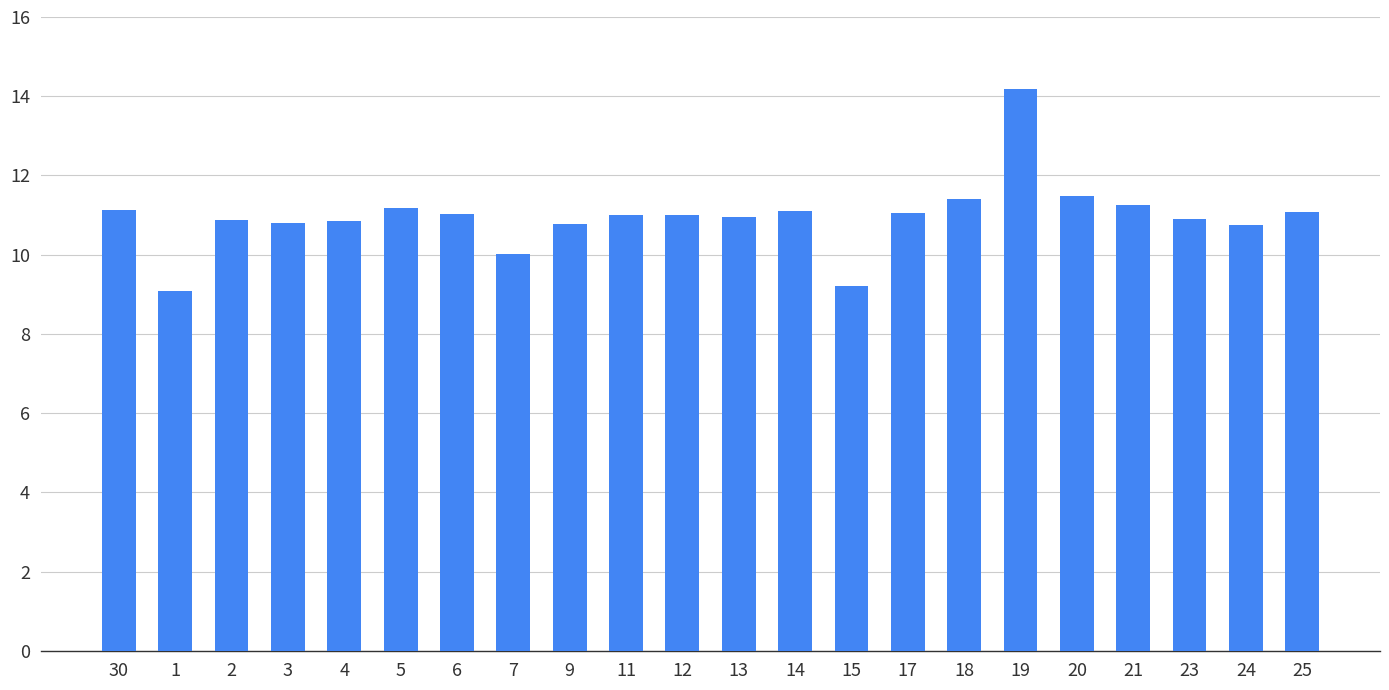

What is the value of the 13th bar from the left?

11.1